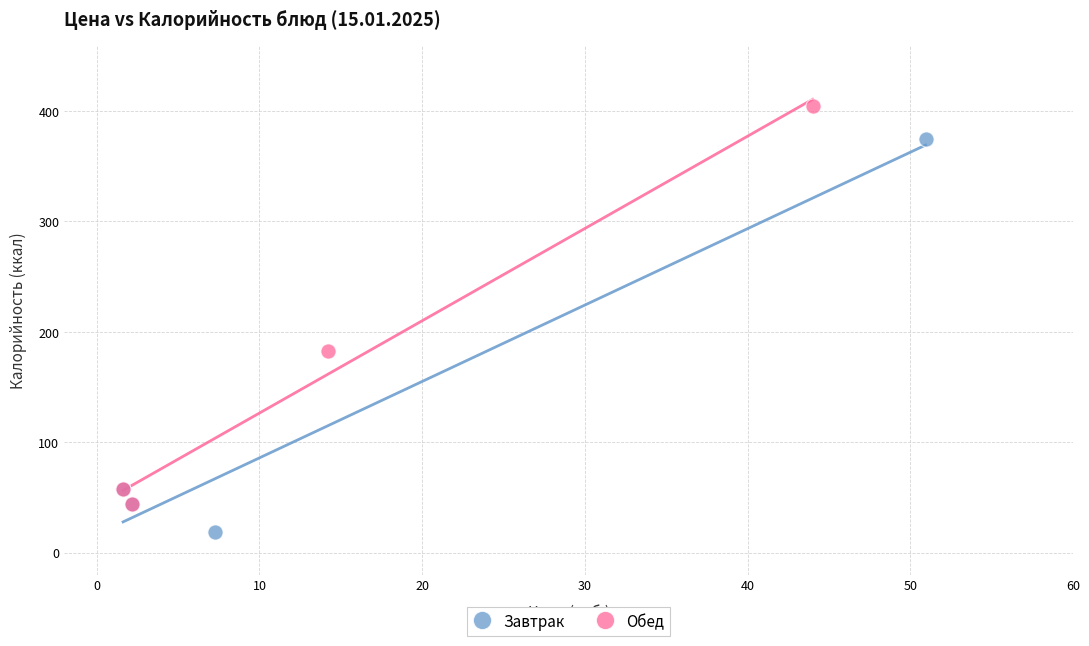

Which series contains the lowest Y value?

Завтрак